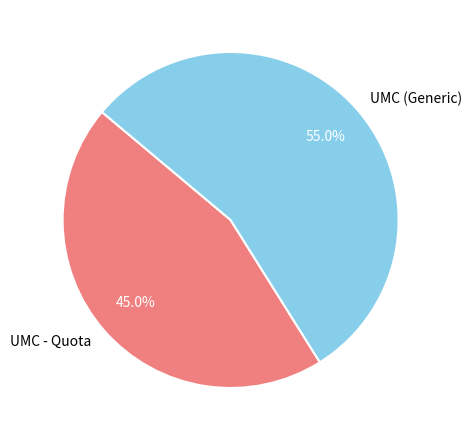

What portion of the pie excludes UMC (Generic)?

45.0%